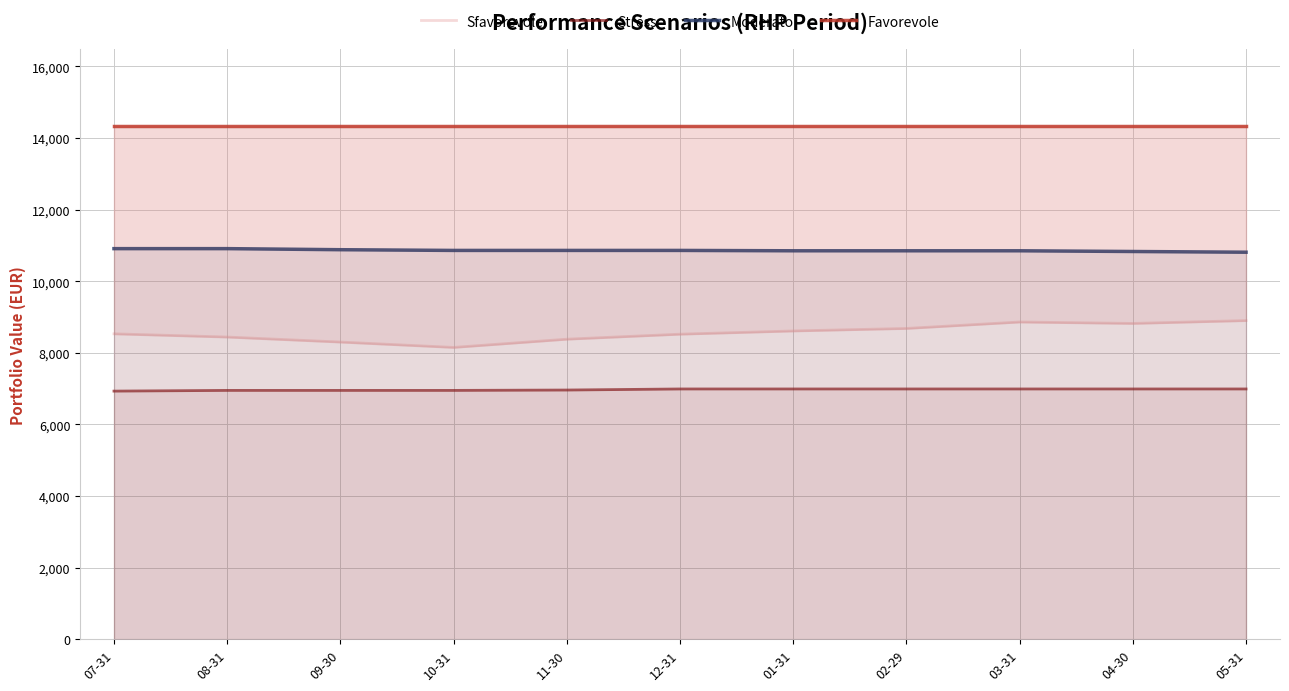

Reading left to right, what are all the values shown in this chart?

Sfavorevole: 07-31=8530	08-31=8440	09-30=8300	10-31=8150	11-30=8380	12-31=8520	01-31=8610	02-29=8680	03-31=8860	04-30=8820	05-31=8900
Stress: 07-31=6930	08-31=6950	09-30=6950	10-31=6950	11-30=6960	12-31=6990	01-31=6990	02-29=6990	03-31=6990	04-30=6990	05-31=6990
Moderato: 07-31=10910	08-31=10910	09-30=10880	10-31=10860	11-30=10860	12-31=10860	01-31=10850	02-29=10850	03-31=10850	04-30=10830	05-31=10810
Favorevole: 07-31=14330	08-31=14330	09-30=14330	10-31=14330	11-30=14330	12-31=14330	01-31=14330	02-29=14330	03-31=14330	04-30=14330	05-31=14330